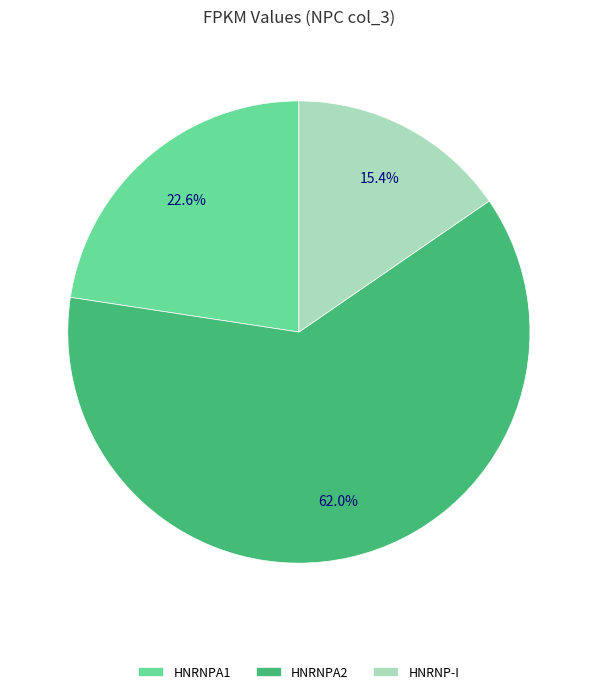

Is the sum of HNRNP-I and HNRNPA1 greater than half?

No